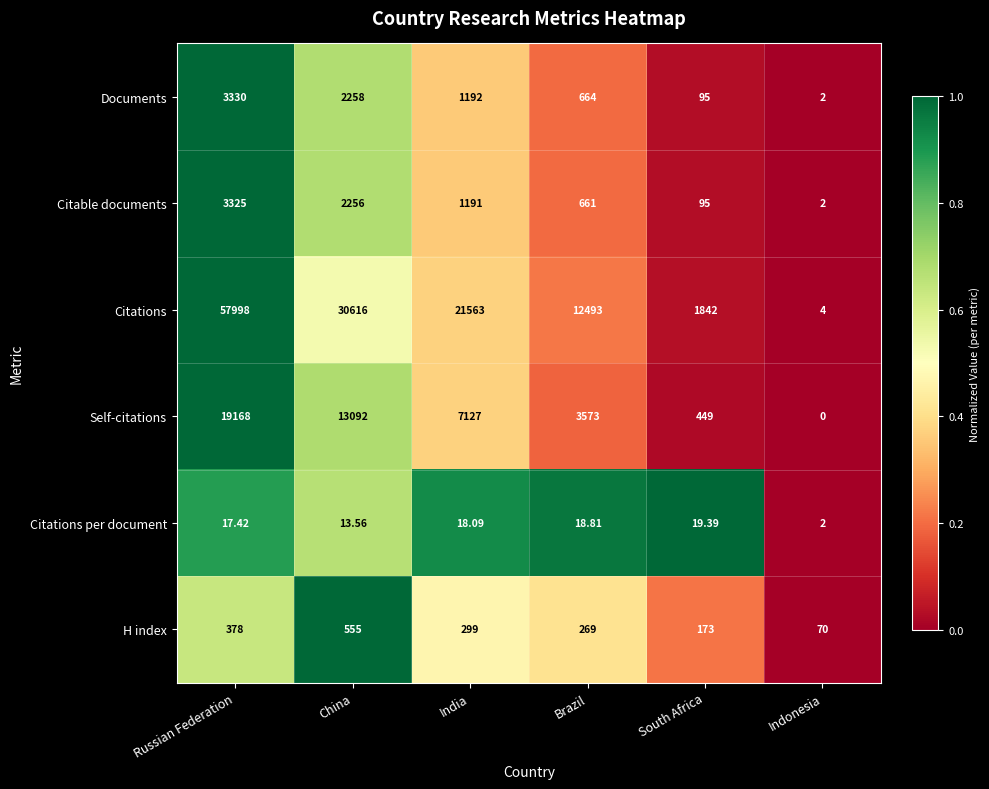

Where does the Citations per document series first go above 18?

India